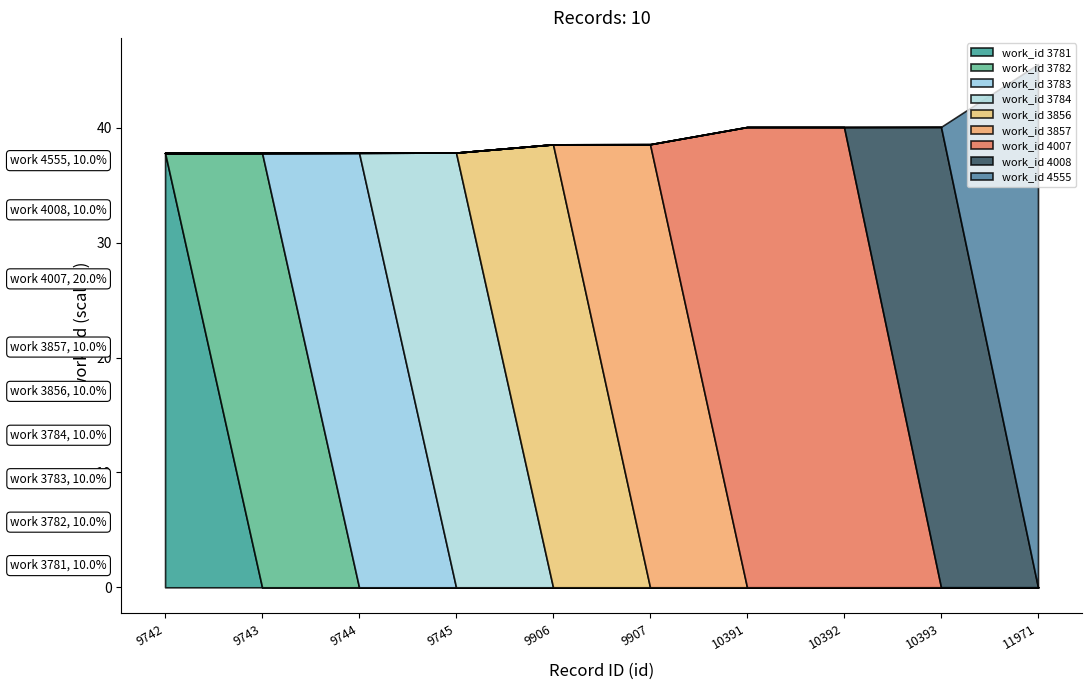

At which label is the value closest to 4168?

10393